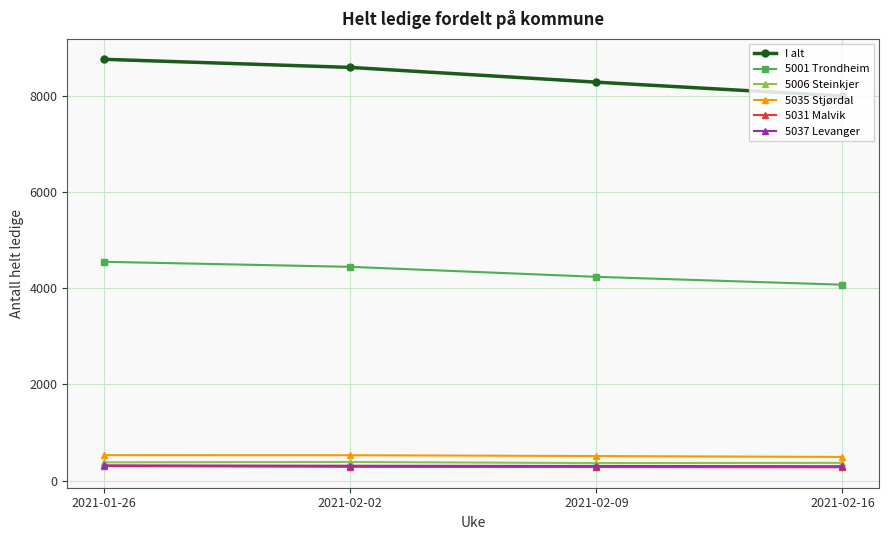

What are all the series names shown in the legend?

I alt, 5001 Trondheim, 5006 Steinkjer, 5035 Stjørdal, 5031 Malvik, 5037 Levanger